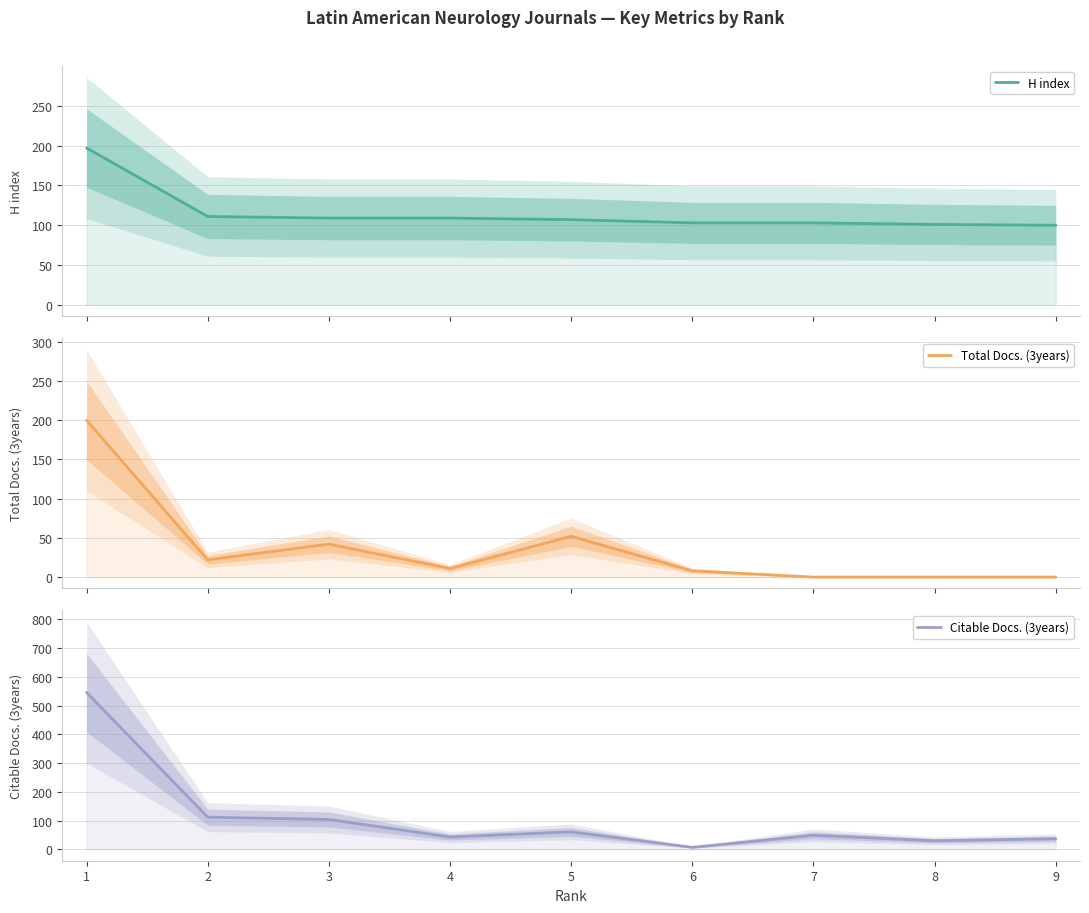

What is the spread (max minus min) of values at 3?

67